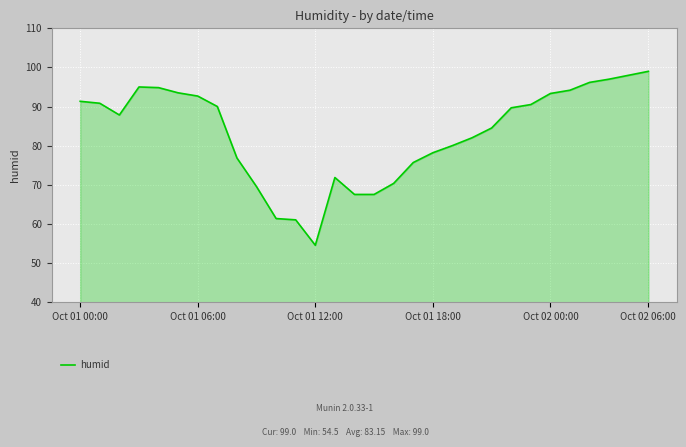

What is the maximum value shown in the chart?

99.0